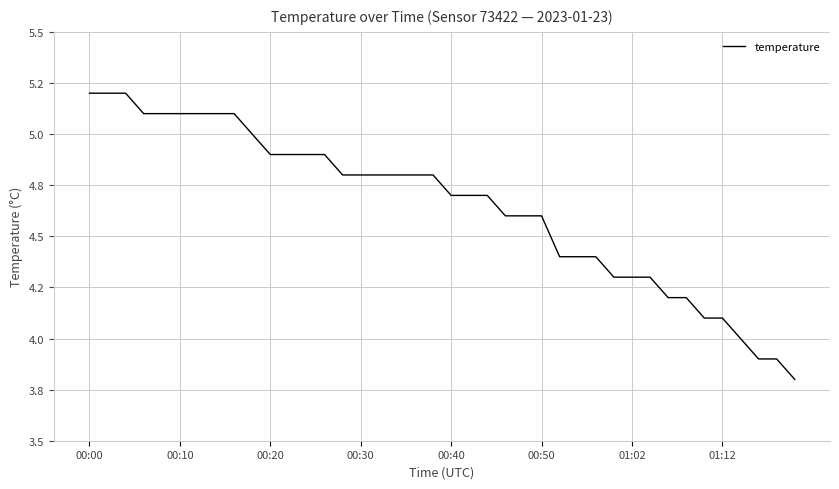

Does the chart have visible grid lines?

Yes